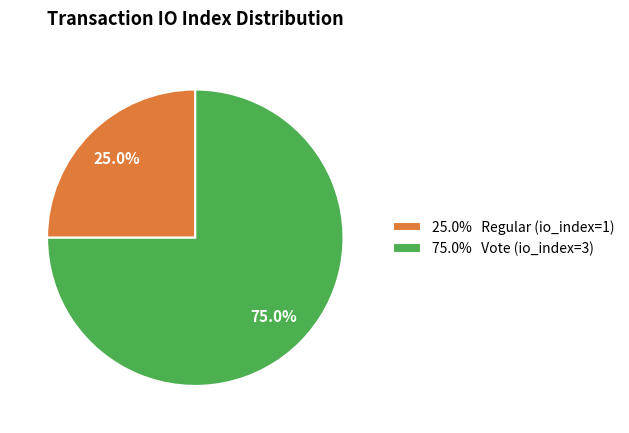

Which category has the biggest portion of the pie?

75.0% Vote (io_index=3)